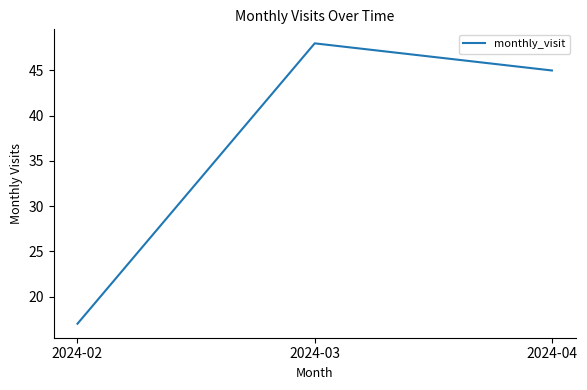

What is the change in value from 2024-02 to 2024-03?

+31